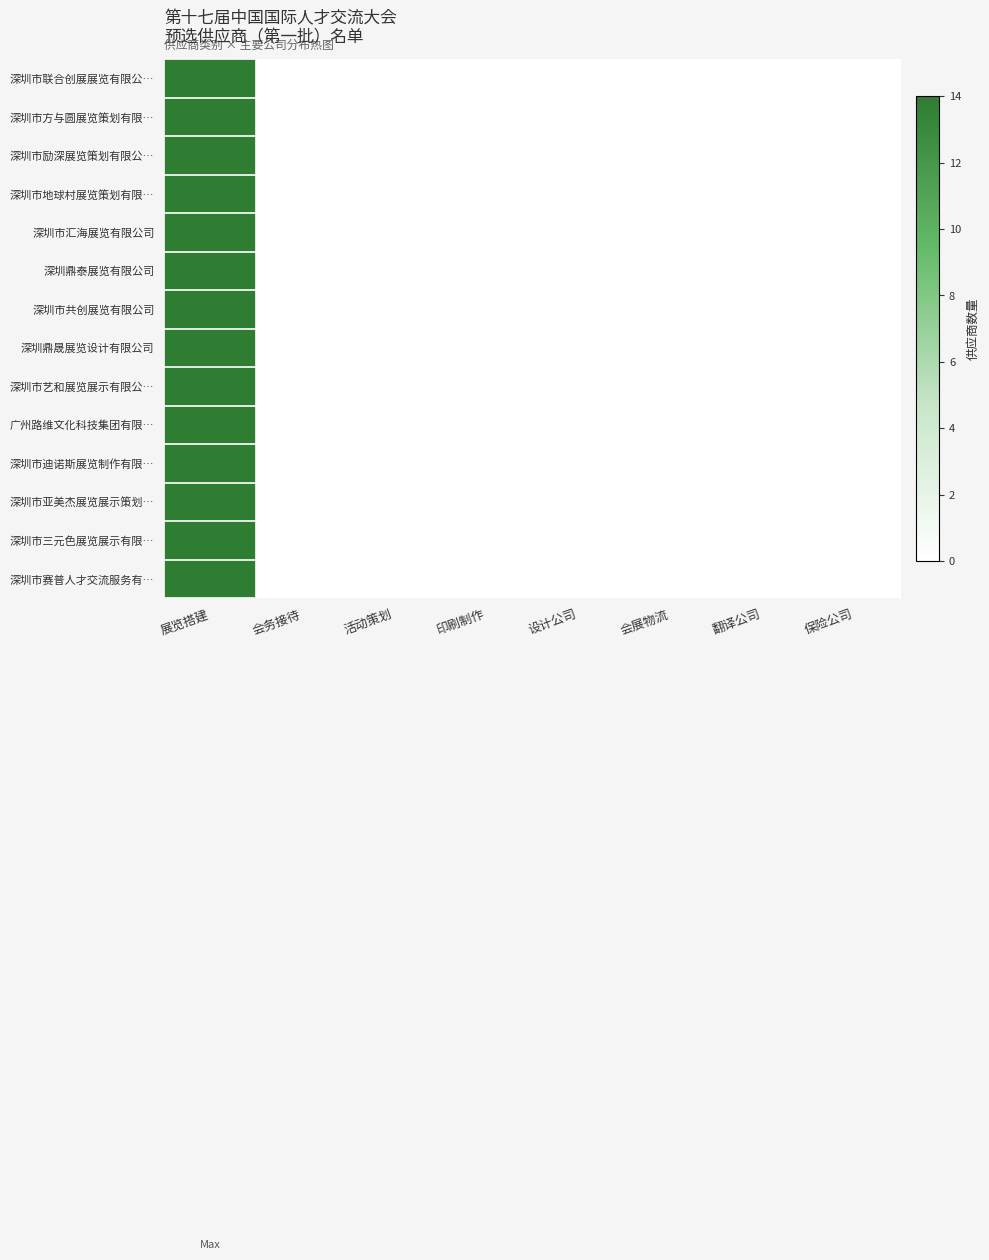

At which category is the sum across all series the highest?

展览搭建